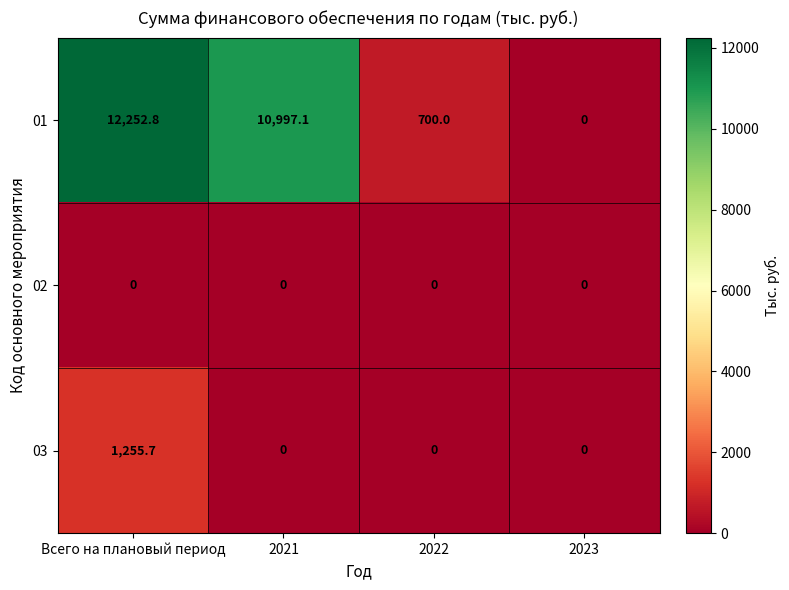

List the labels in order of 01 value, largest first.

Всего на плановый период, 2021, 2022, 2023